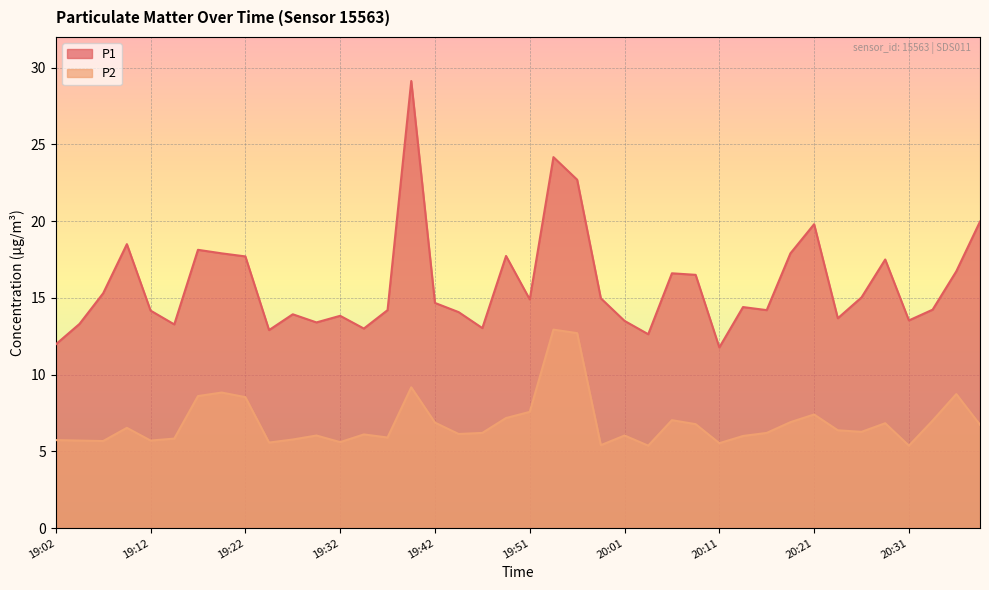

What is the approximate value of P1 at 20:36?

16.7